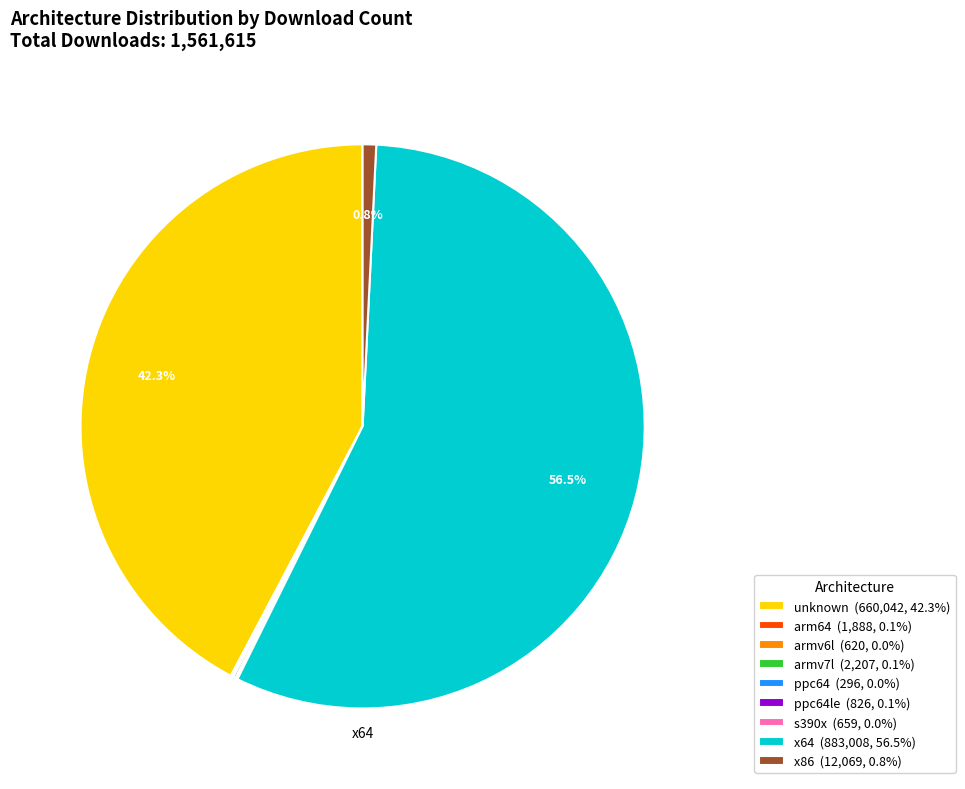

Is x64 (883,008, 56.5%) the majority of the pie?

Yes